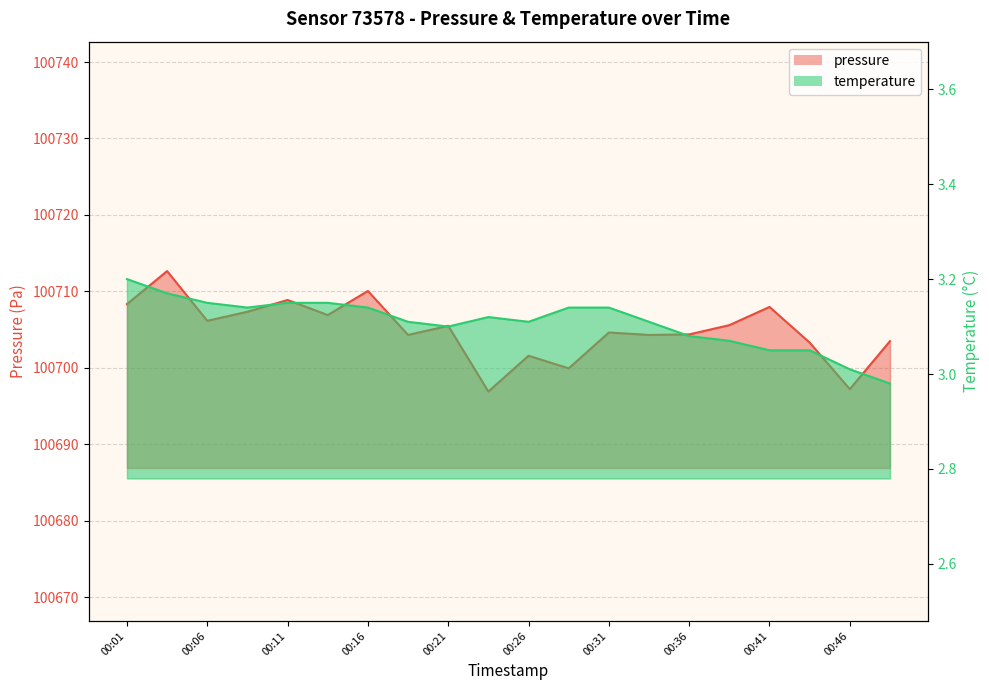

List the series in order of their overall mean, highest first.

pressure, temperature